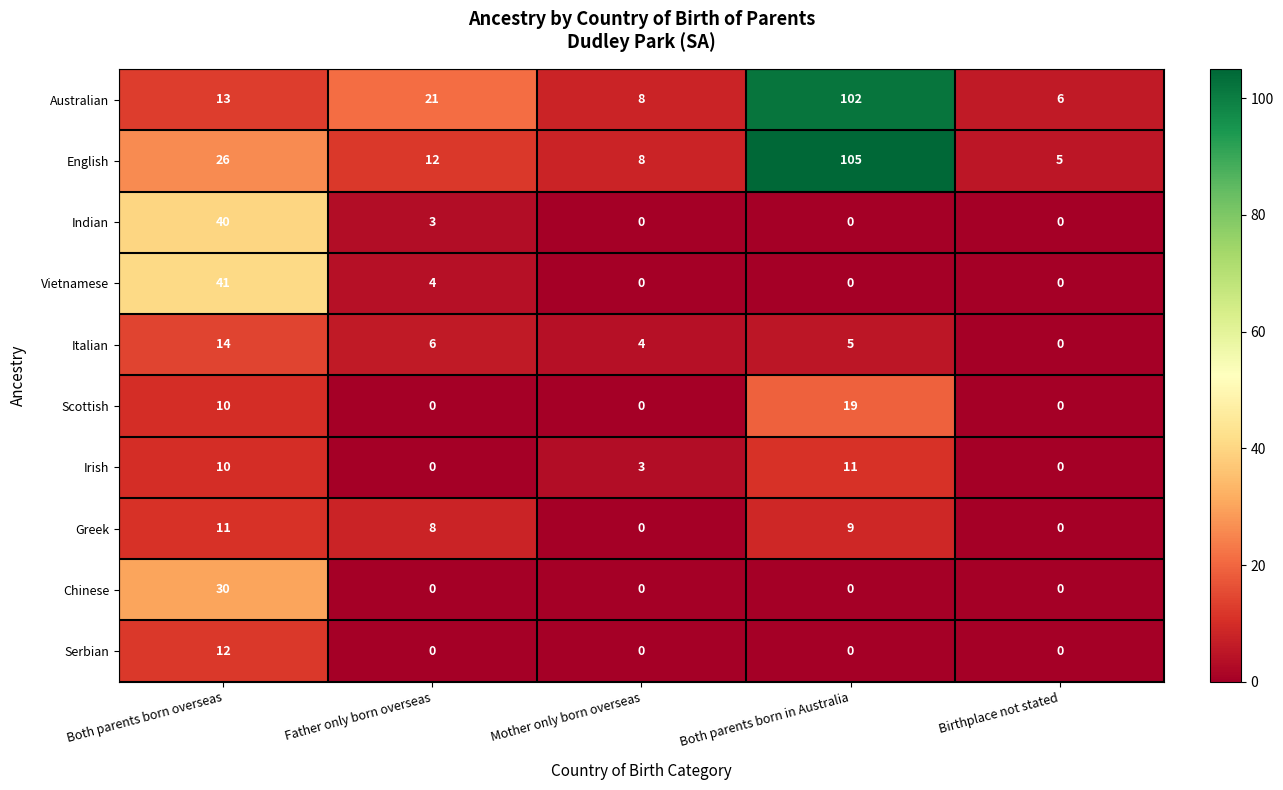

The Chinese series shows 0 at Both parents born in Australia. True or false?

True